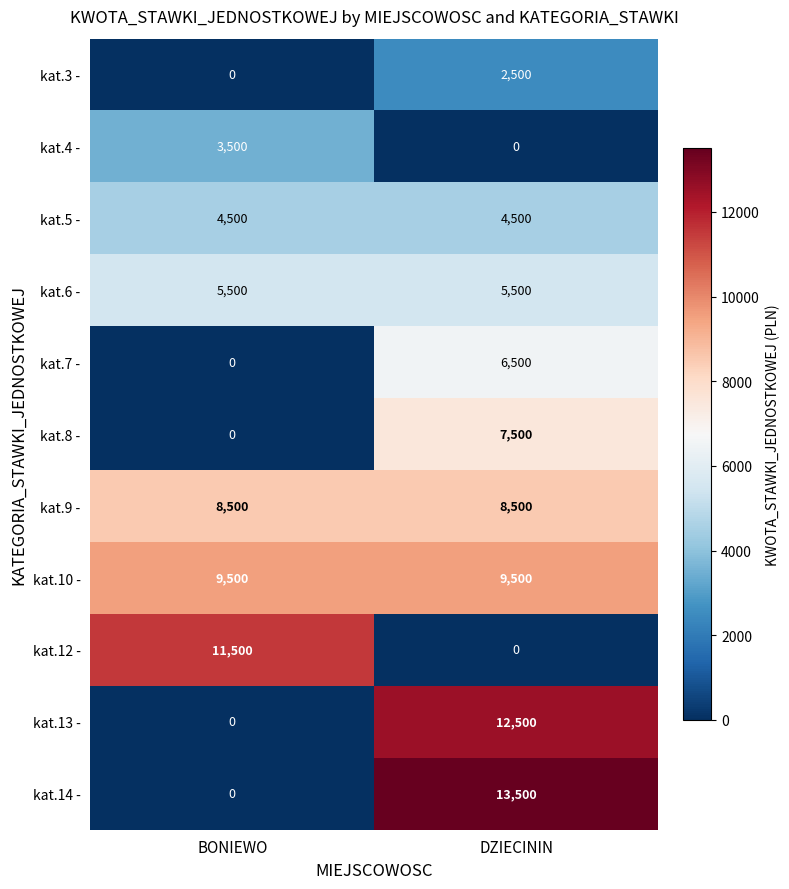

What is the sum of all kat.8 - values?

7500